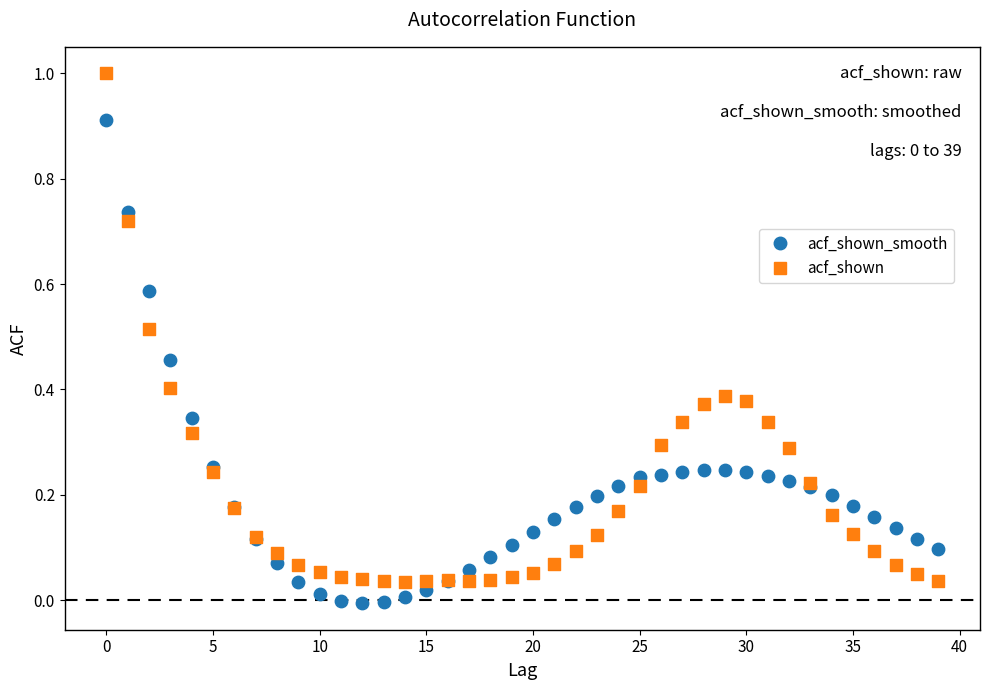

Which series contains the highest Y value?

acf_shown